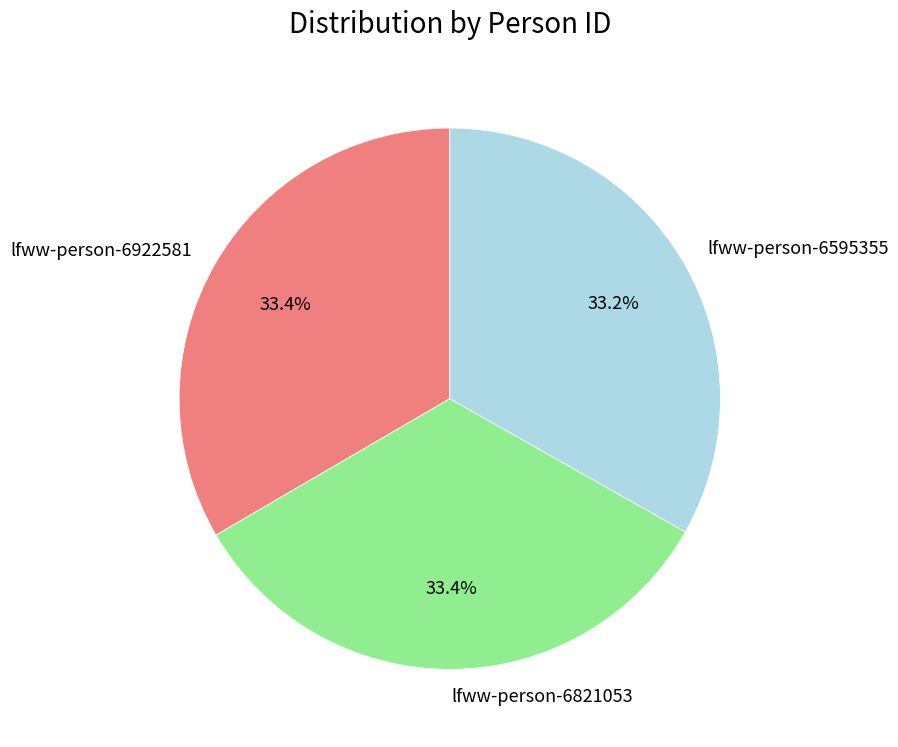

What percentage is the lfww-person-6821053 slice, to the nearest percent?

33%